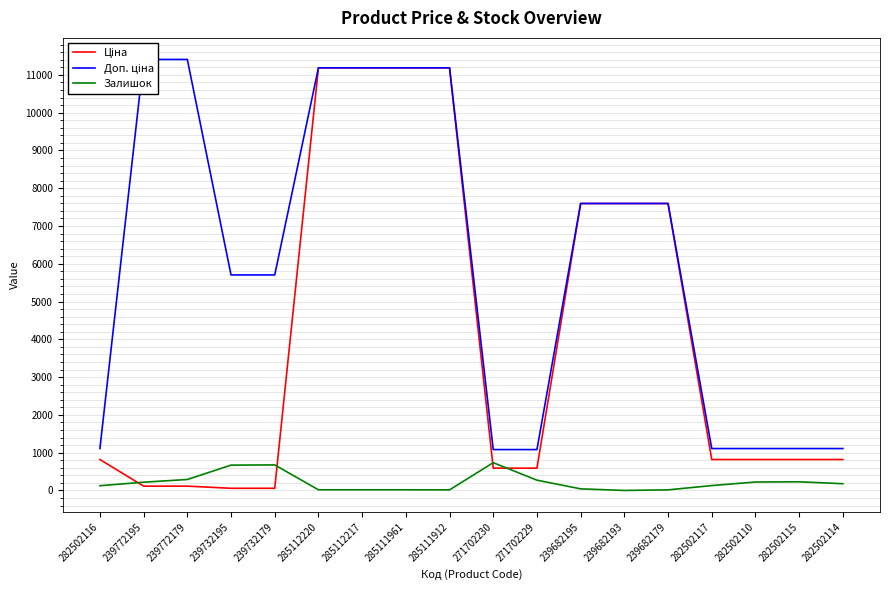

What is the minimum value for Доп. ціна?

1081.7